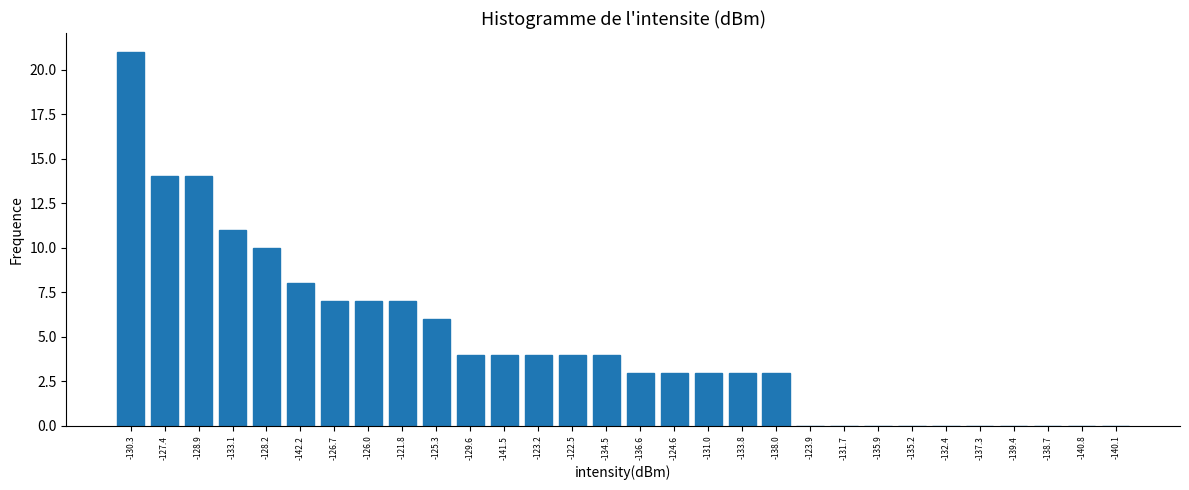

Reading right to left, transcribe all the data shown in this chart.

-140.1=0	-140.8=0	-138.7=0	-139.4=0	-137.3=0	-132.4=0	-135.2=0	-135.9=0	-131.7=0	-123.9=0	-138.0=3	-133.8=3	-131.0=3	-124.6=3	-136.6=3	-134.5=4	-122.5=4	-123.2=4	-141.5=4	-129.6=4	-125.3=6	-121.8=7	-126.0=7	-126.7=7	-142.2=8	-128.2=10	-133.1=11	-128.9=14	-127.4=14	-130.3=21